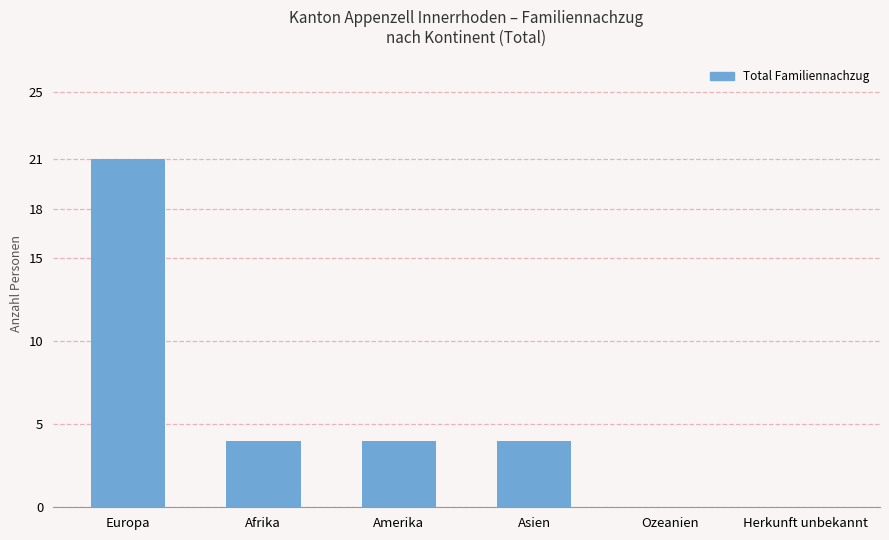

What is the change in value from Afrika to Ozeanien?

-4